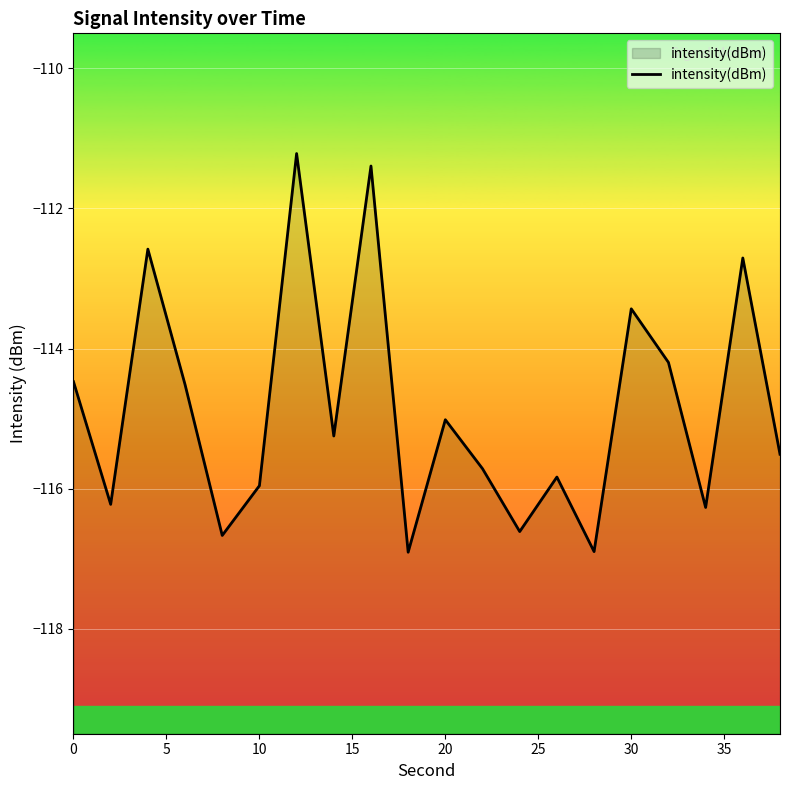

What is the difference between the maximum and minimum values?

5.7